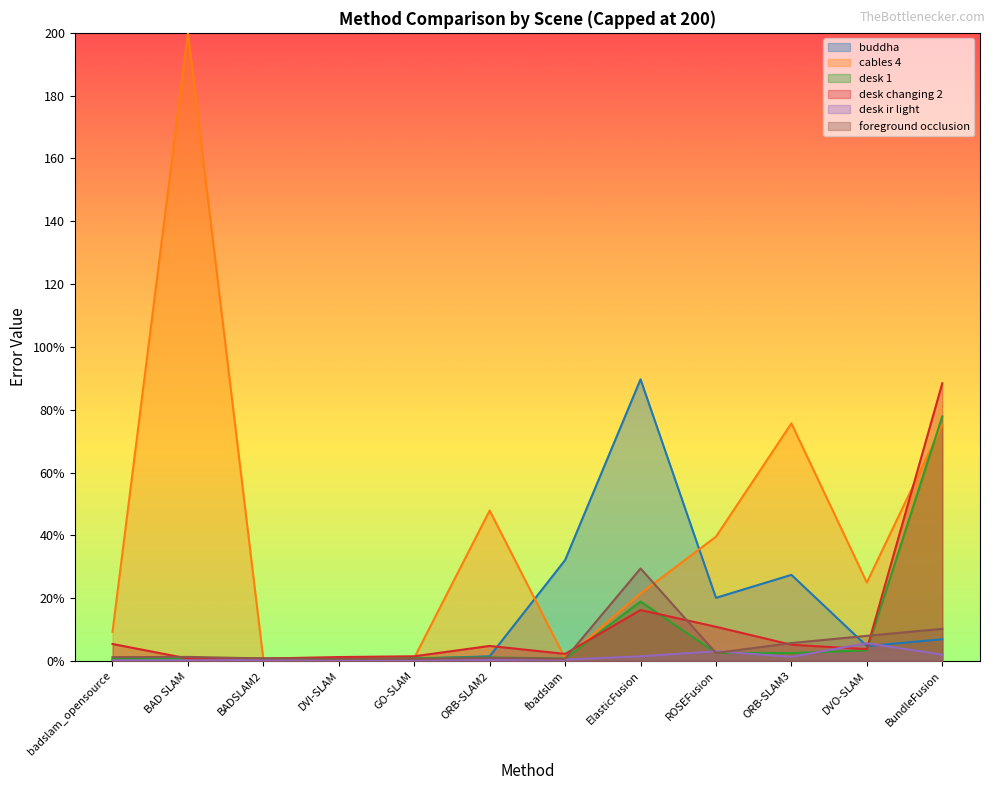

What is the average value of the desk changing 2 series?

11.8